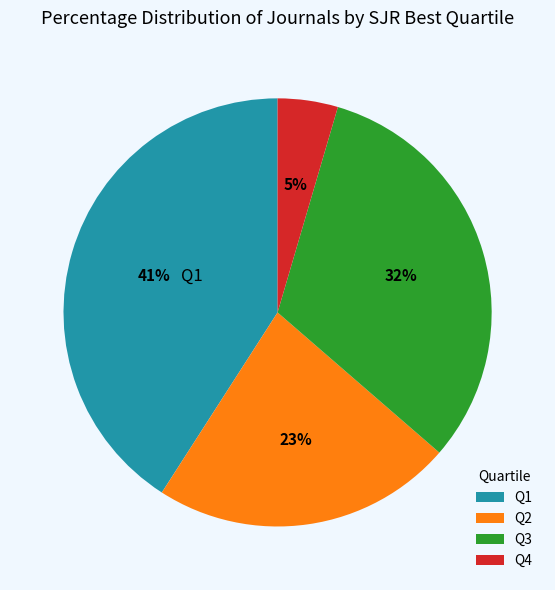

Which has a higher value, Q1 or Q2?

Q1